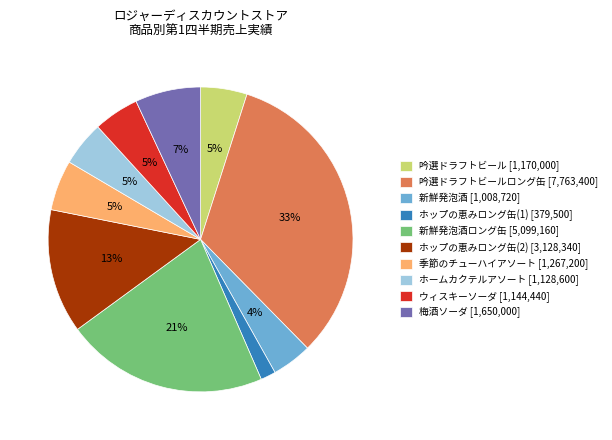

Do ホップの恵みロング缶(1) [379,500] and 吟選ドラフトビール [1,170,000] together represent more than half of the pie?

No